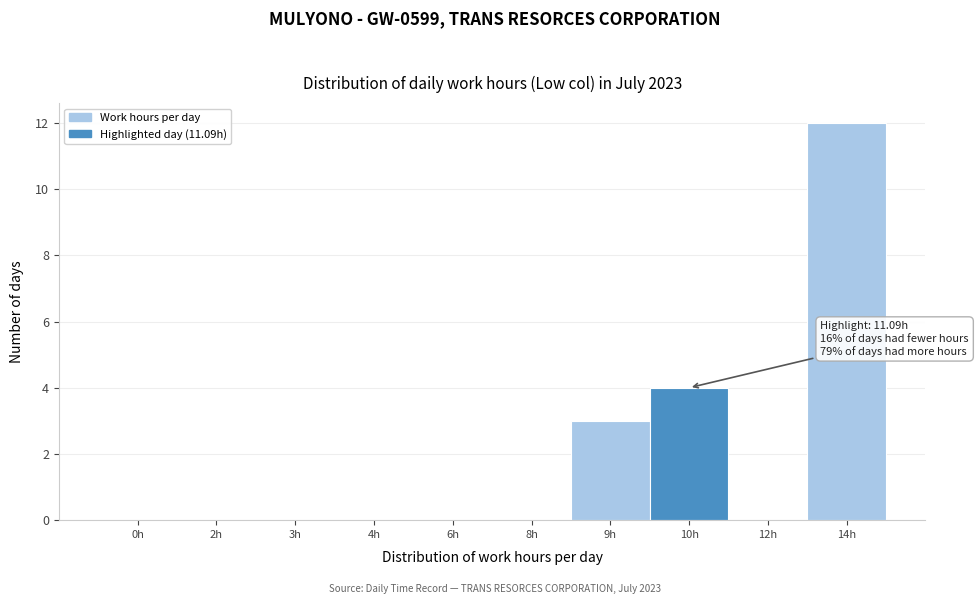

Reading left to right, transcribe all the data shown in this chart.

0h=0	2h=0	3h=0	4h=0	6h=0	8h=0	9h=3	10h=4	12h=0	14h=12